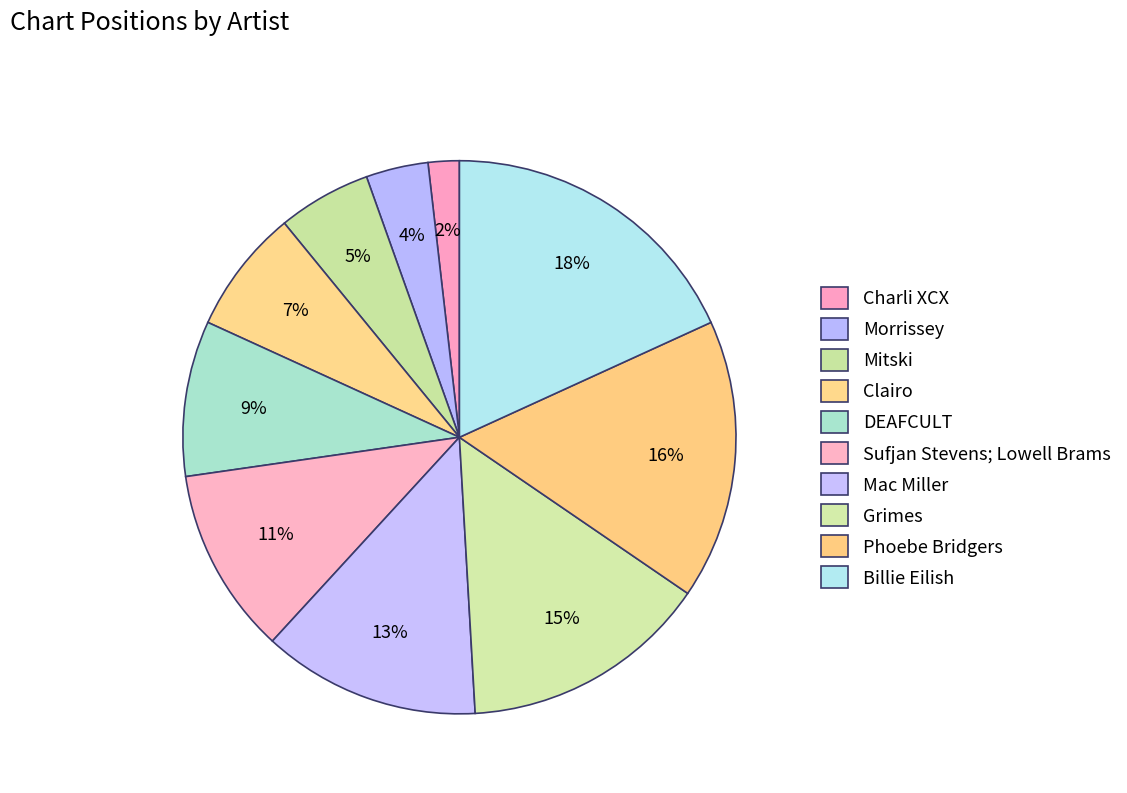

How much of the chart is everything except Morrissey?

96.4%